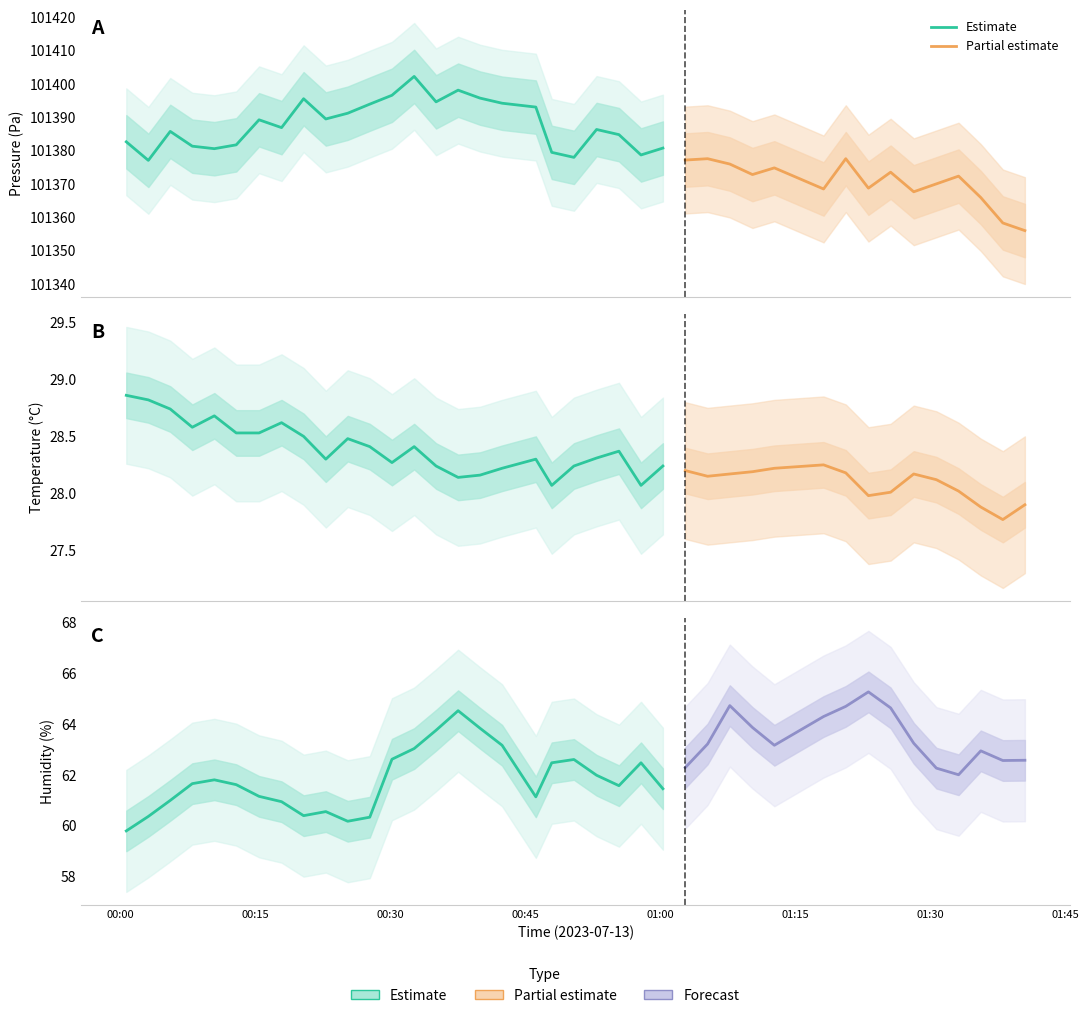

At 06:30, list the series in order from largest to smallest.

pressure, humidity, temperature